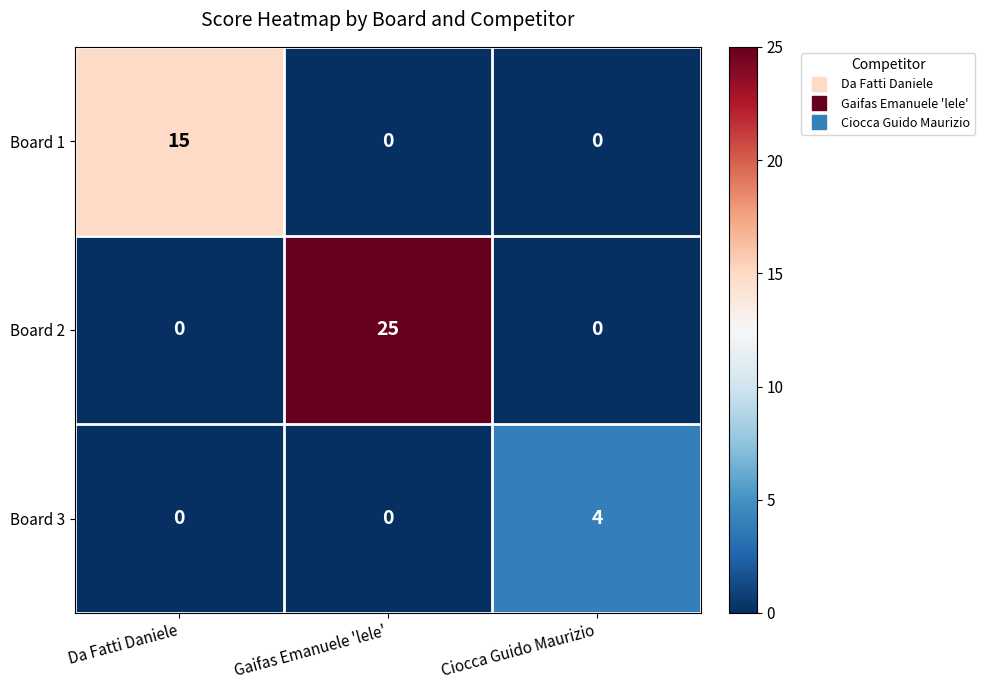

How many values in Board 3 are above zero?

1